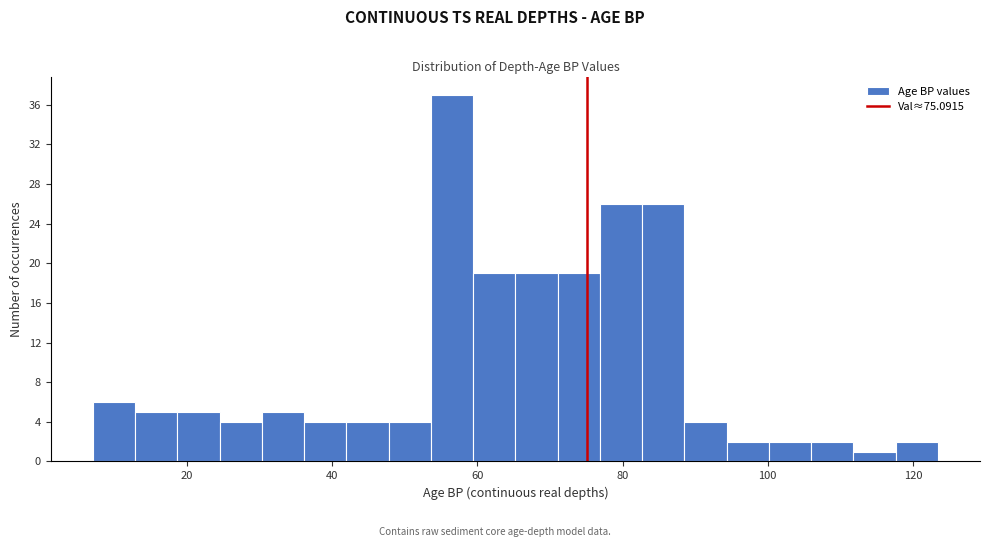

Around what value on the x-axis is the tallest bar? Give the approximate position of its centre, as read against the axis.

56